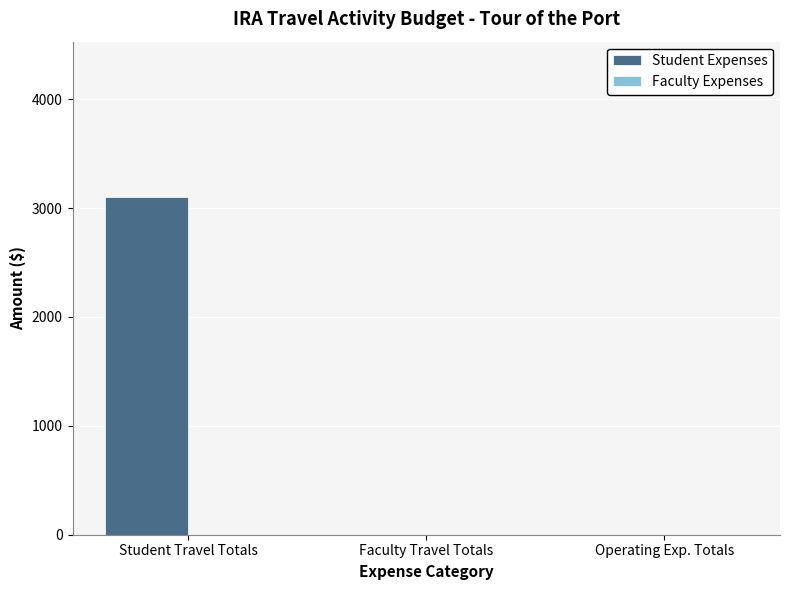

Is it true that the value at Faculty Travel Totals is -2034.8?

False